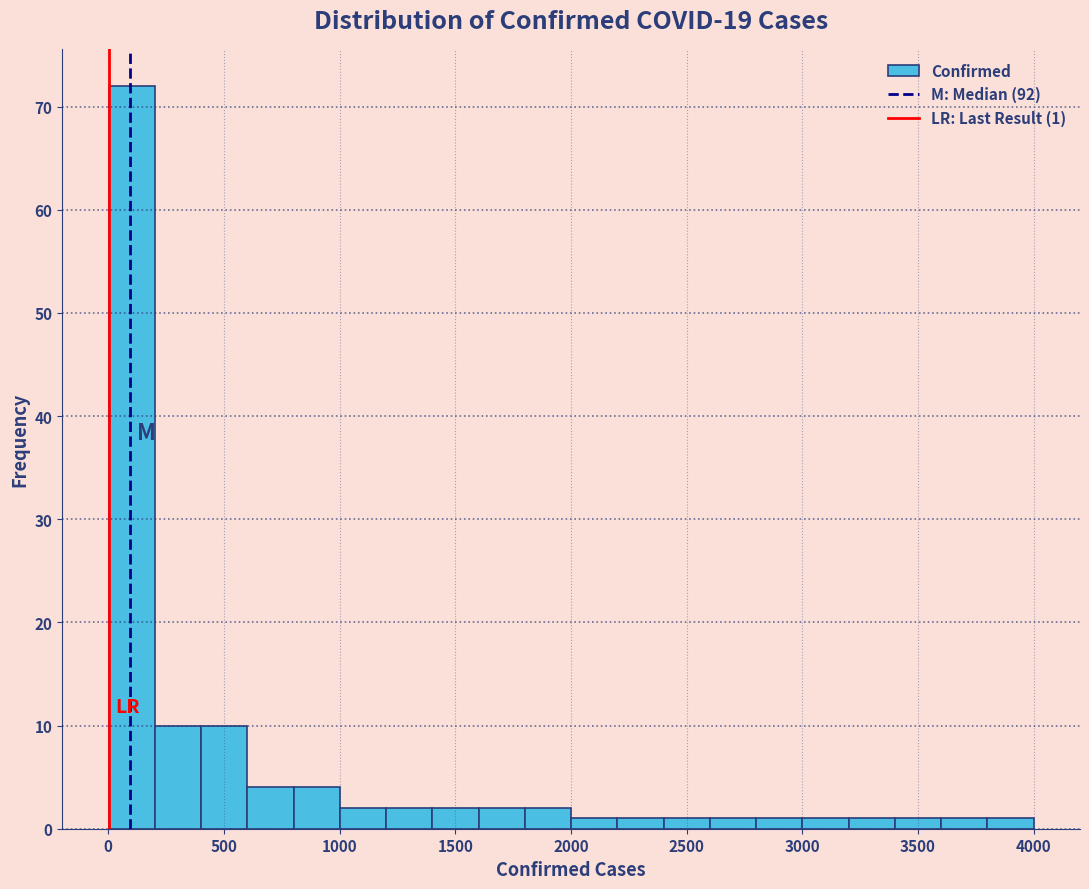

Read against the x-axis, roughly where is the centre of the tallest bar?

100